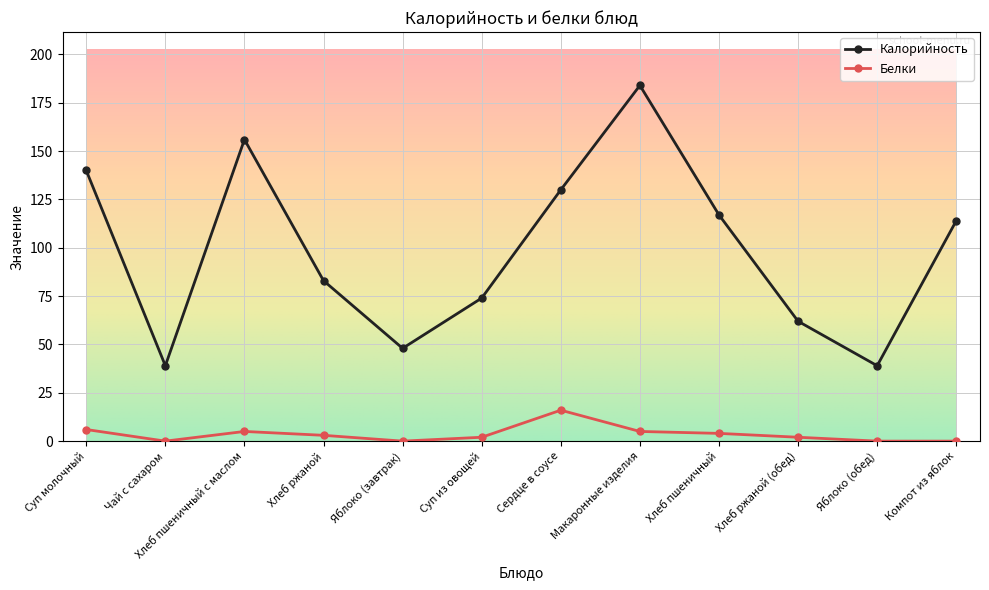

Reading right to left, what are all the values shown in this chart?

Калорийность: Компот из яблок=114	Яблоко (обед)=39	Хлеб ржаной (обед)=62	Хлеб пшеничный=117	Макаронные изделия=184	Сердце в соусе=130	Суп из овощей=74	Яблоко (завтрак)=48	Хлеб ржаной=83	Хлеб пшеничный с маслом=156	Чай с сахаром=39	Суп молочный=140
Белки: Компот из яблок=0	Яблоко (обед)=0	Хлеб ржаной (обед)=2	Хлеб пшеничный=4	Макаронные изделия=5	Сердце в соусе=16	Суп из овощей=2	Яблоко (завтрак)=0	Хлеб ржаной=3	Хлеб пшеничный с маслом=5	Чай с сахаром=0	Суп молочный=6